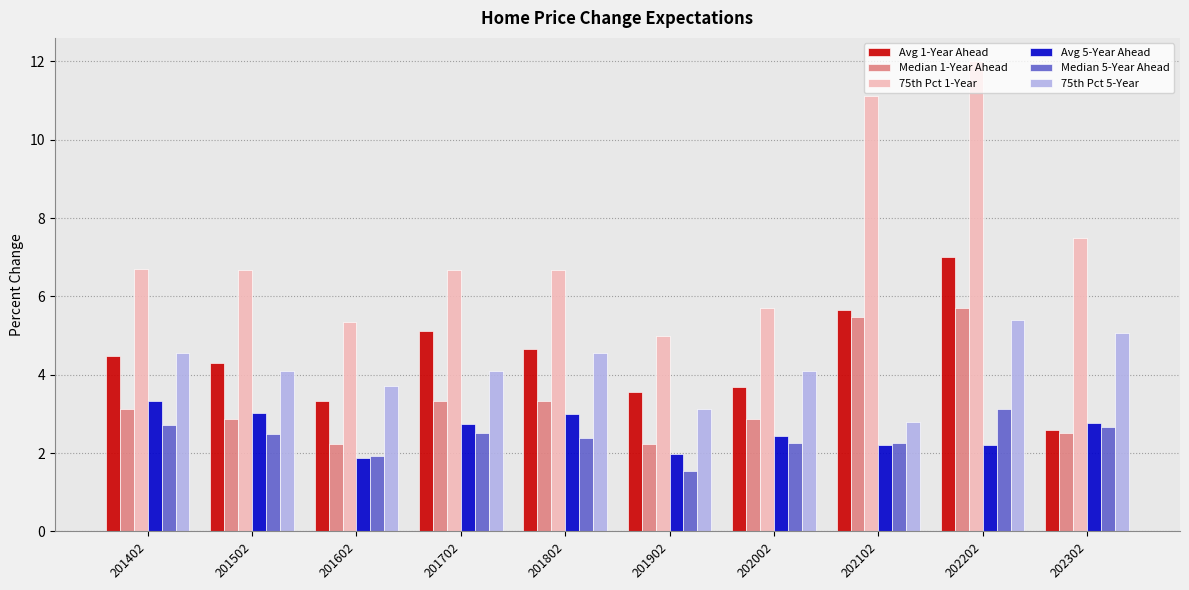

What are all the series names shown in the legend?

Avg 1-Year Ahead, Median 1-Year Ahead, 75th Pct 1-Year, Avg 5-Year Ahead, Median 5-Year Ahead, 75th Pct 5-Year